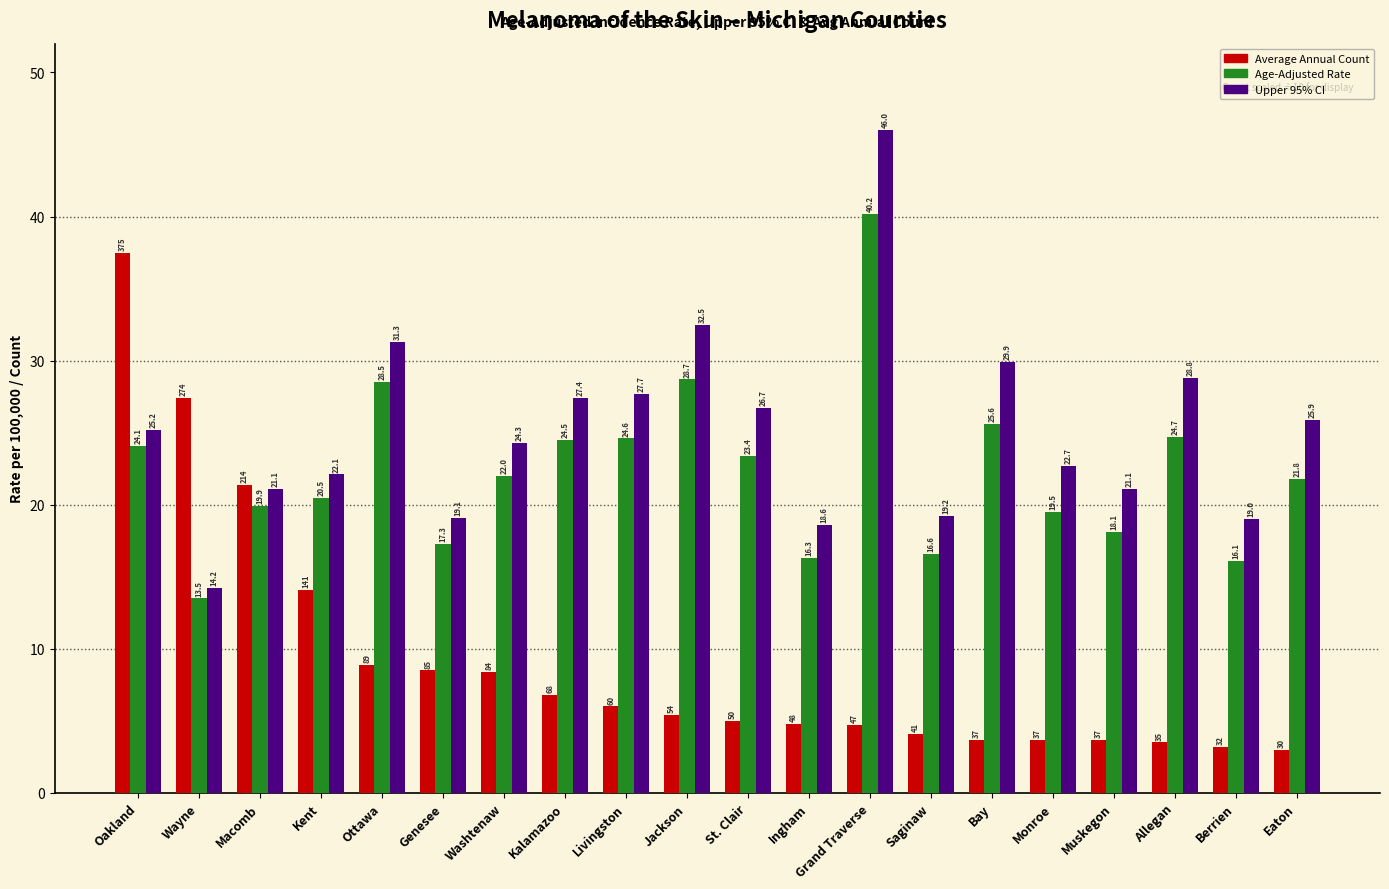

List the series in order of their peak value, highest first.

Upper 95% CI, Age-Adjusted Rate, Average Annual Count